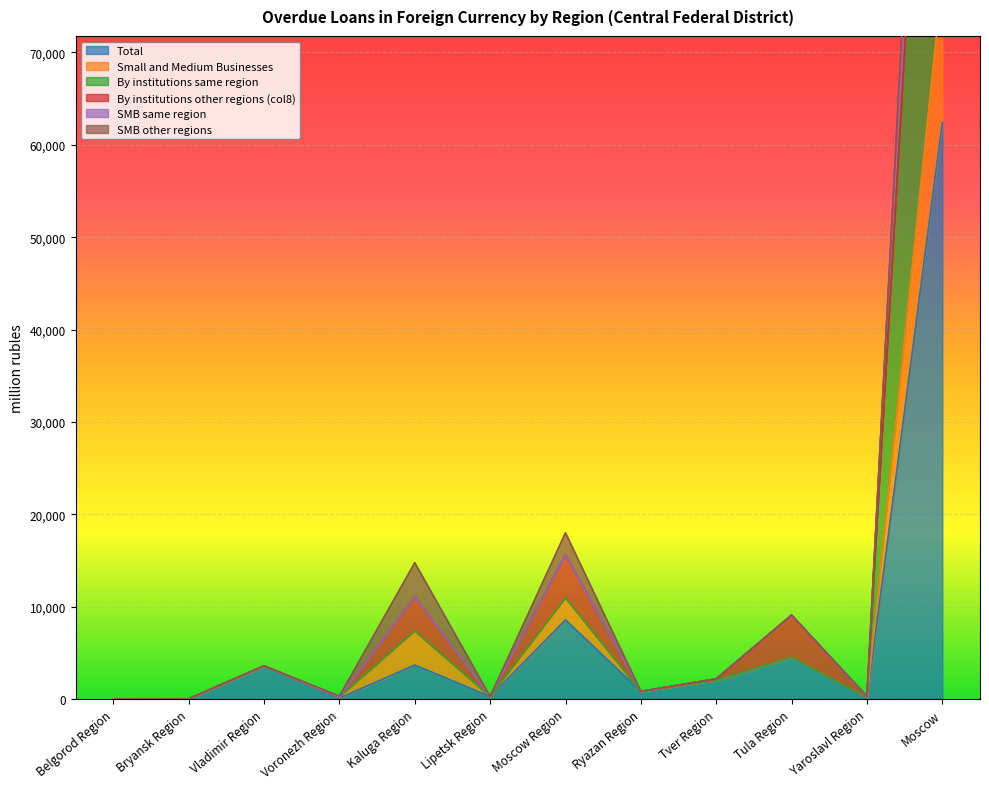

Count the number of categories in the chart.

12